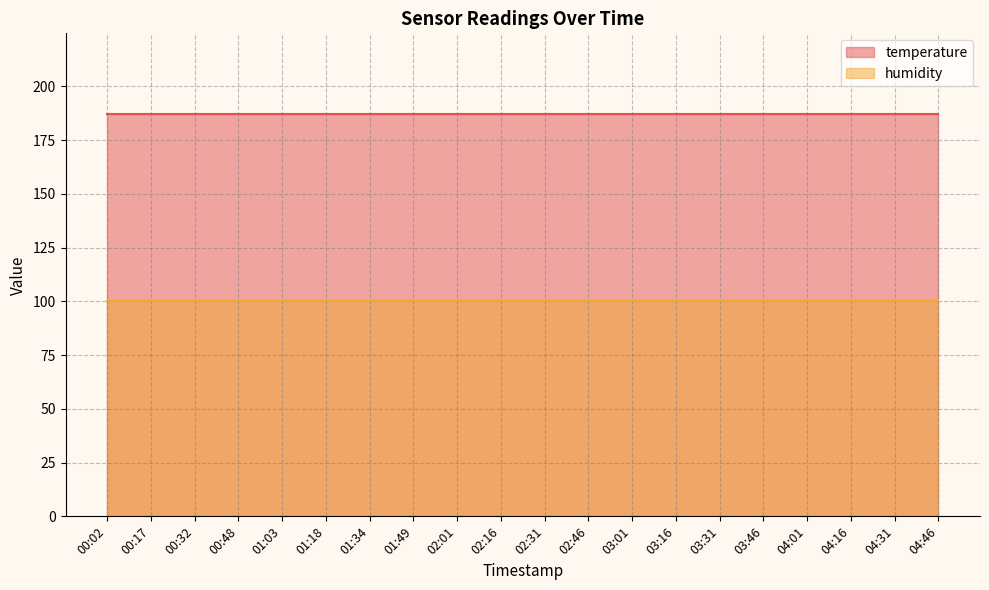

At how many categories does at least one series exceed 137?

20